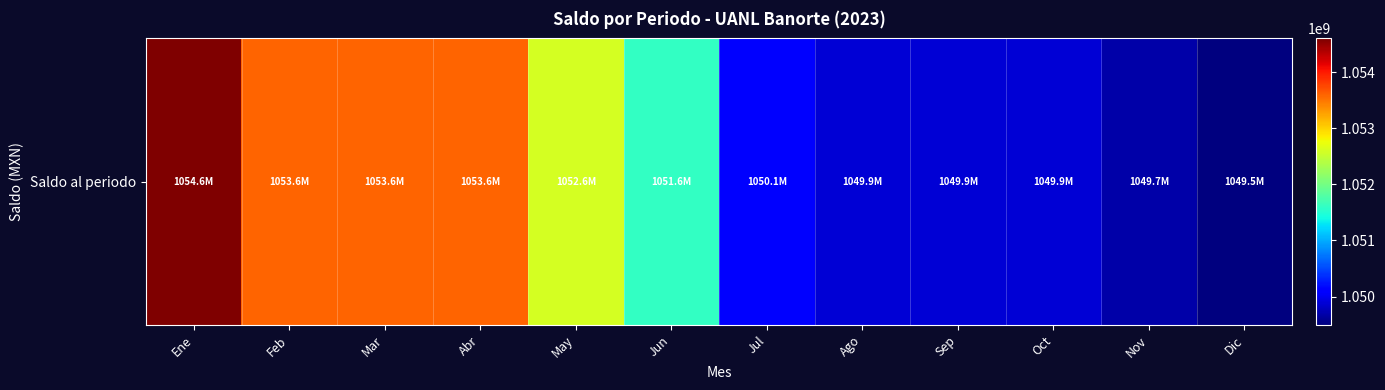

Which label corresponds to the largest value in the chart?

Ene